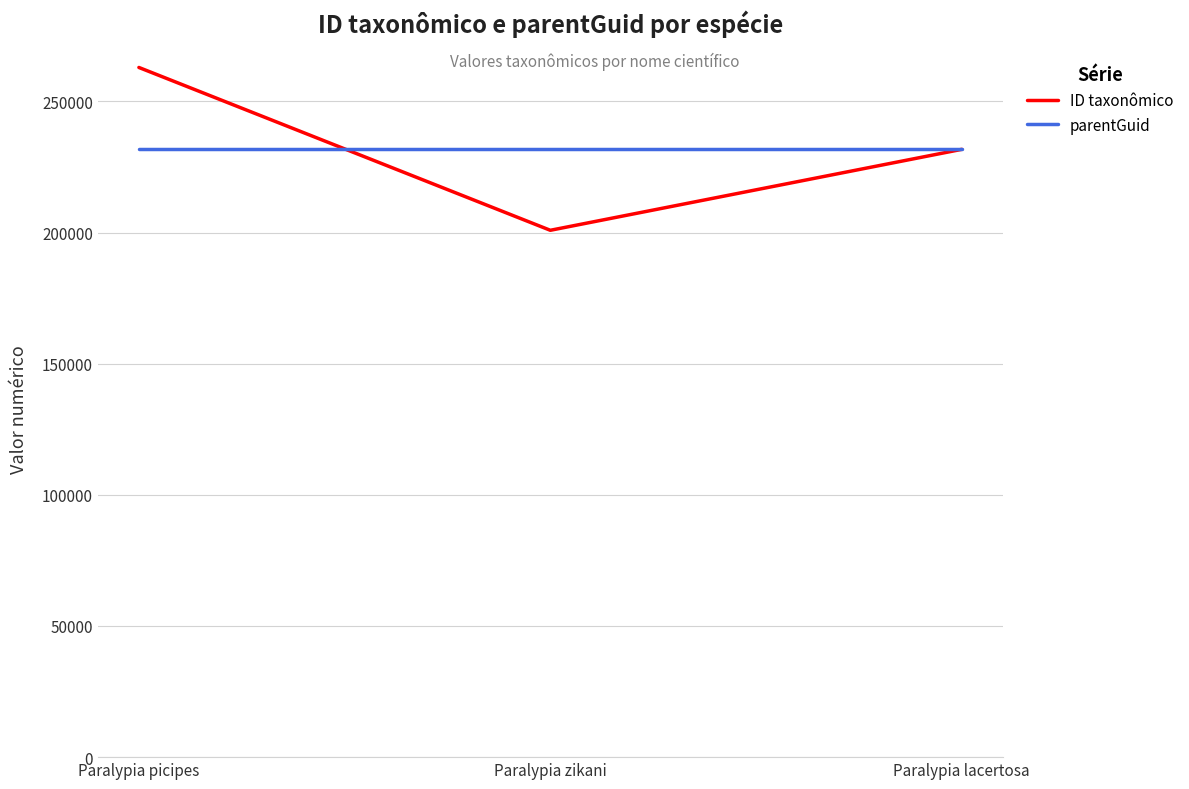

Where does the ID taxonômico series first go above 231726?

Paralypia picipes